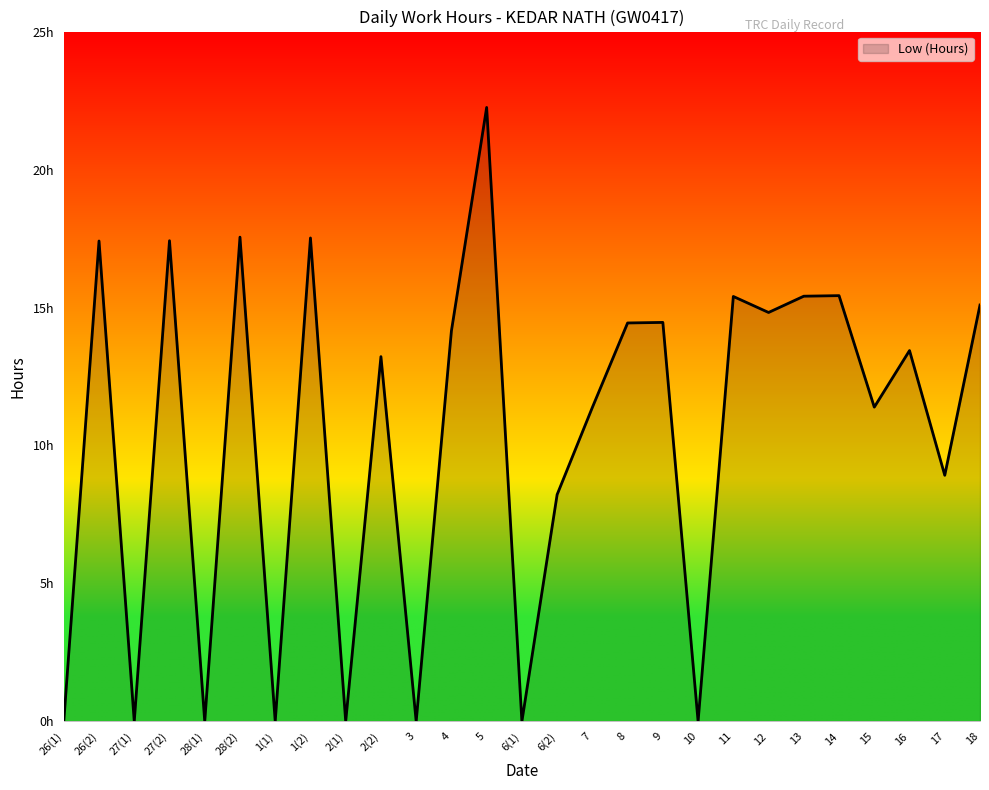

Which has a higher value, 14 or 10?

14